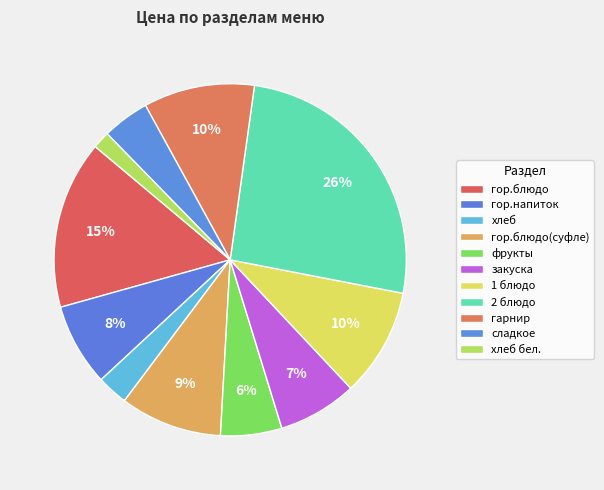

How many segments does this pie chart have?

11